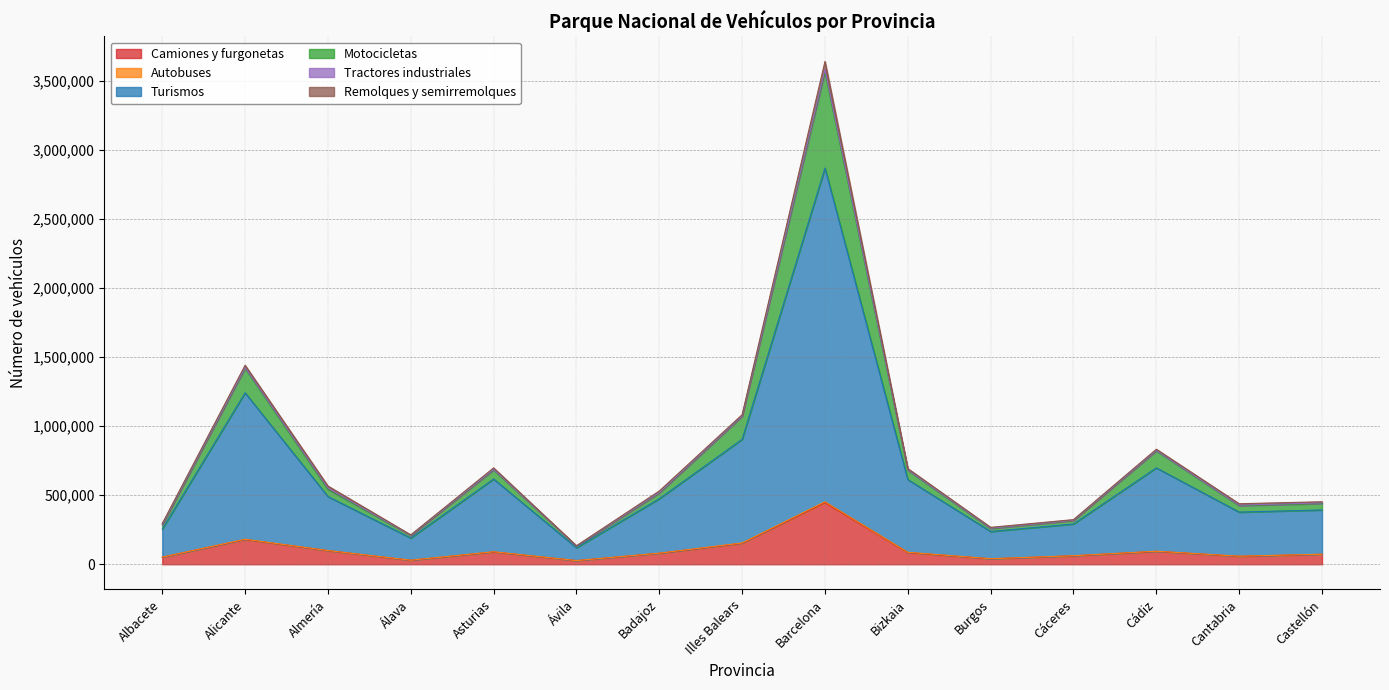

In Turismos, how many points are lower than both neighbors (excluding endpoints)?

4